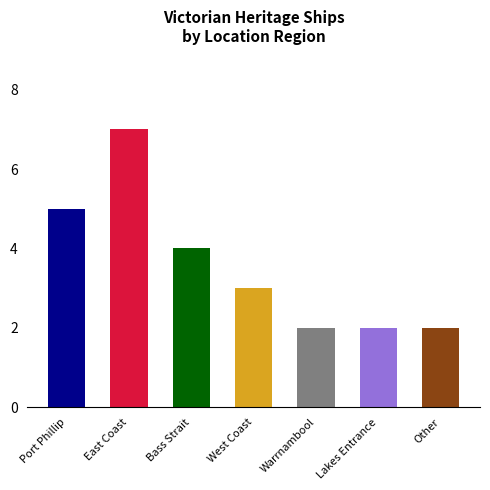

What is the approximate value at Lady Bay Warrnambool?

2